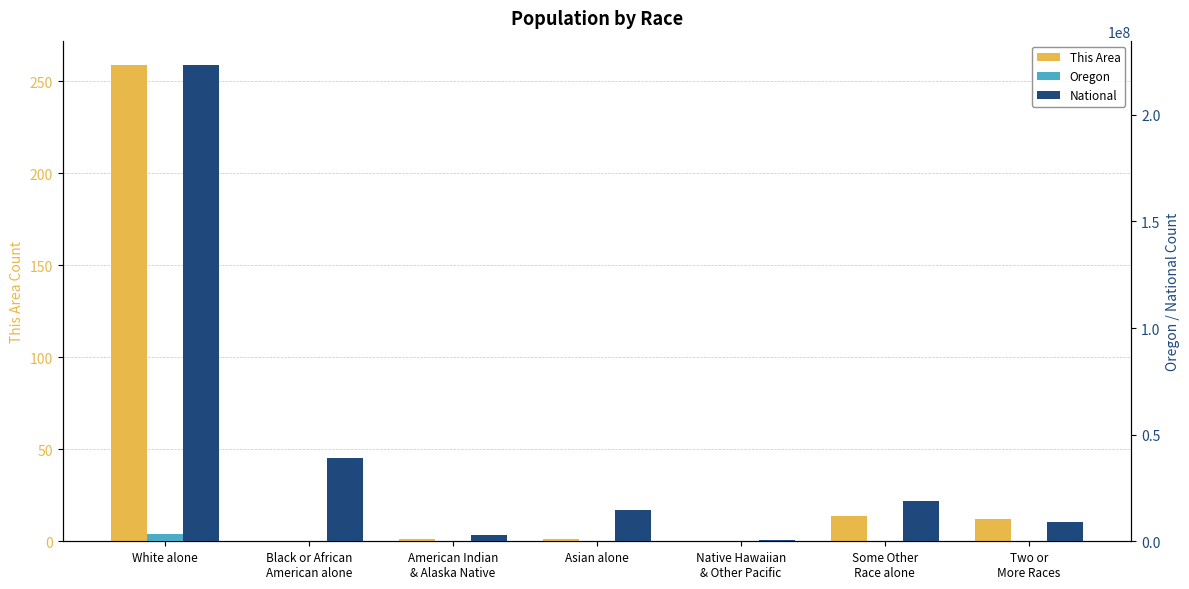

How many distinct data groups are displayed?

3